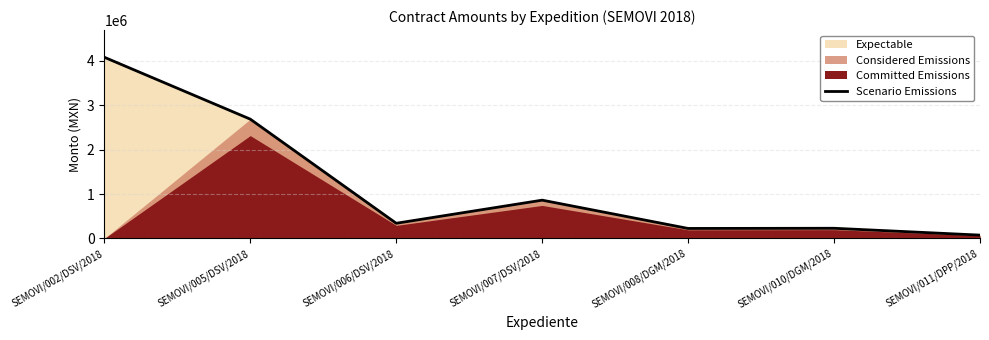

What is the difference between the maximum and minimum values?

4005138.2